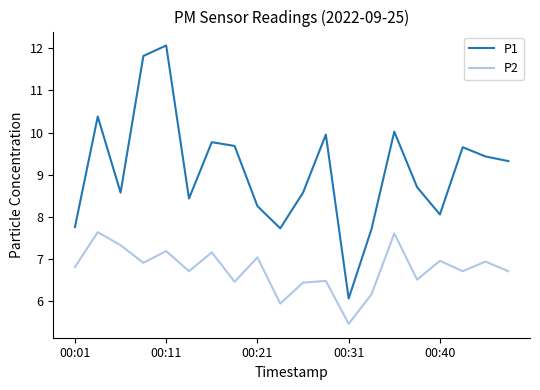

What is the minimum value shown in the chart?

5.5